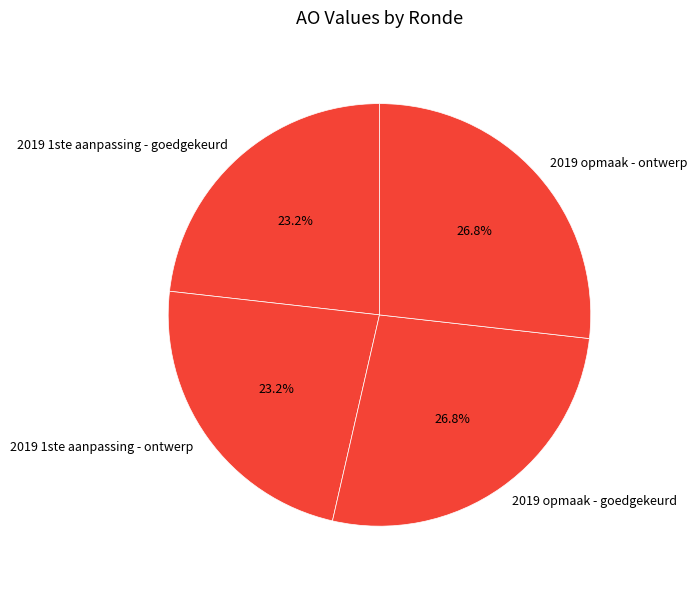

Is it true that 2019 1ste aanpassing - ontwerp is 23% of the pie?

True